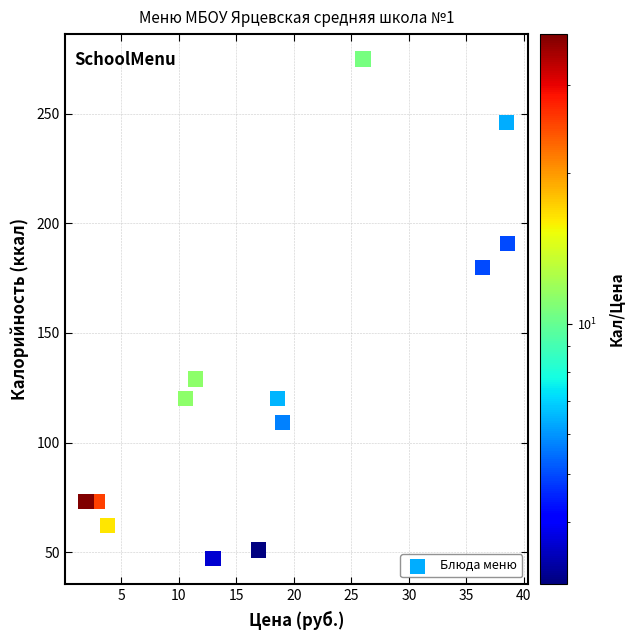

What Y value in the scatter plot is closest to 161?

180